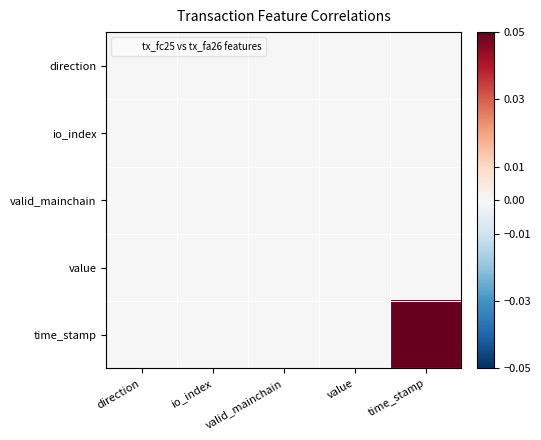

Which has a higher value, direction or valid_mainchain?

direction